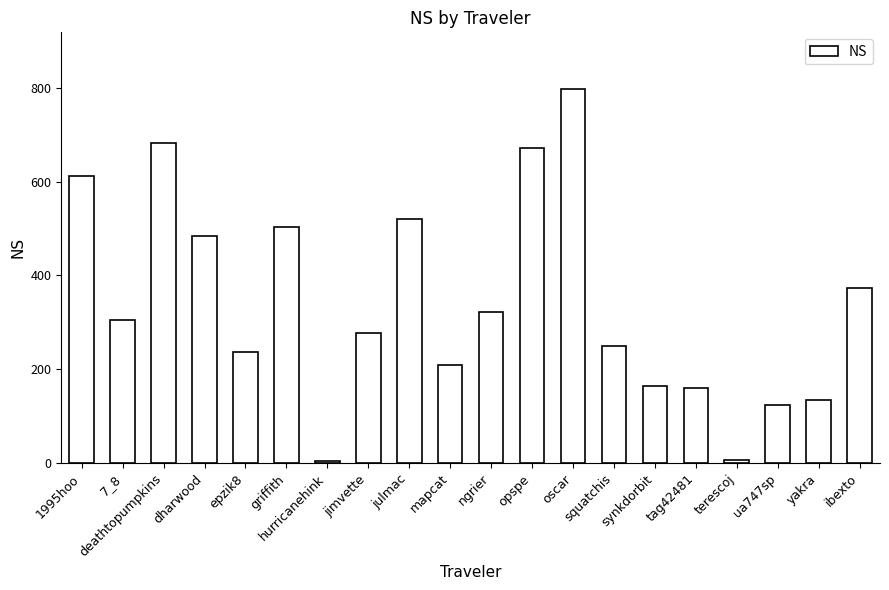

Is it true that the value at tag42481 is 160.4?

True